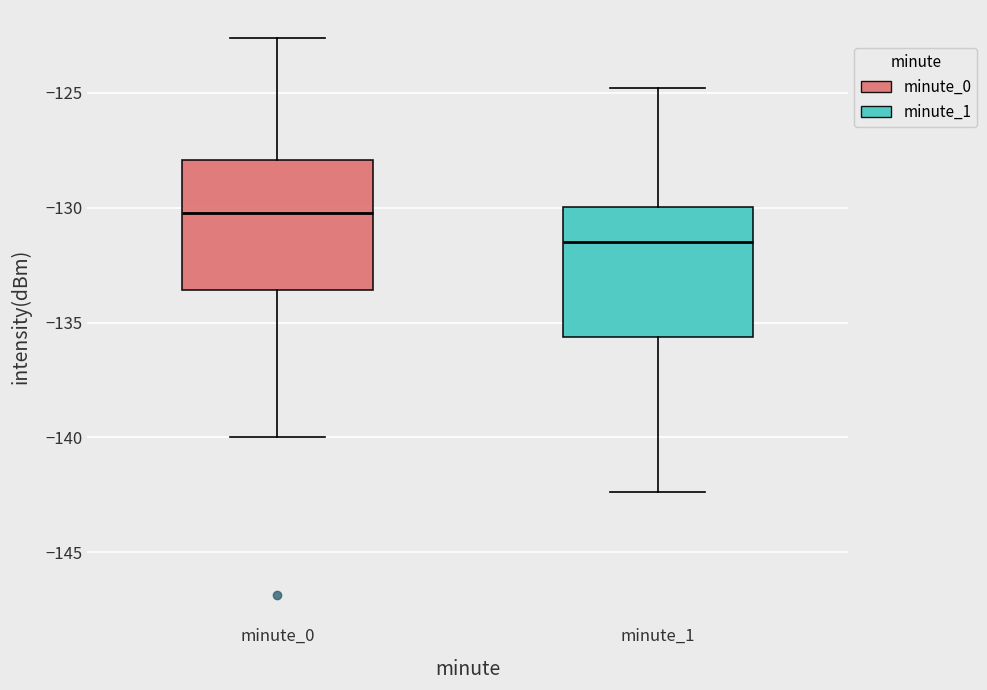

Which box's median line is the highest?

minute_0